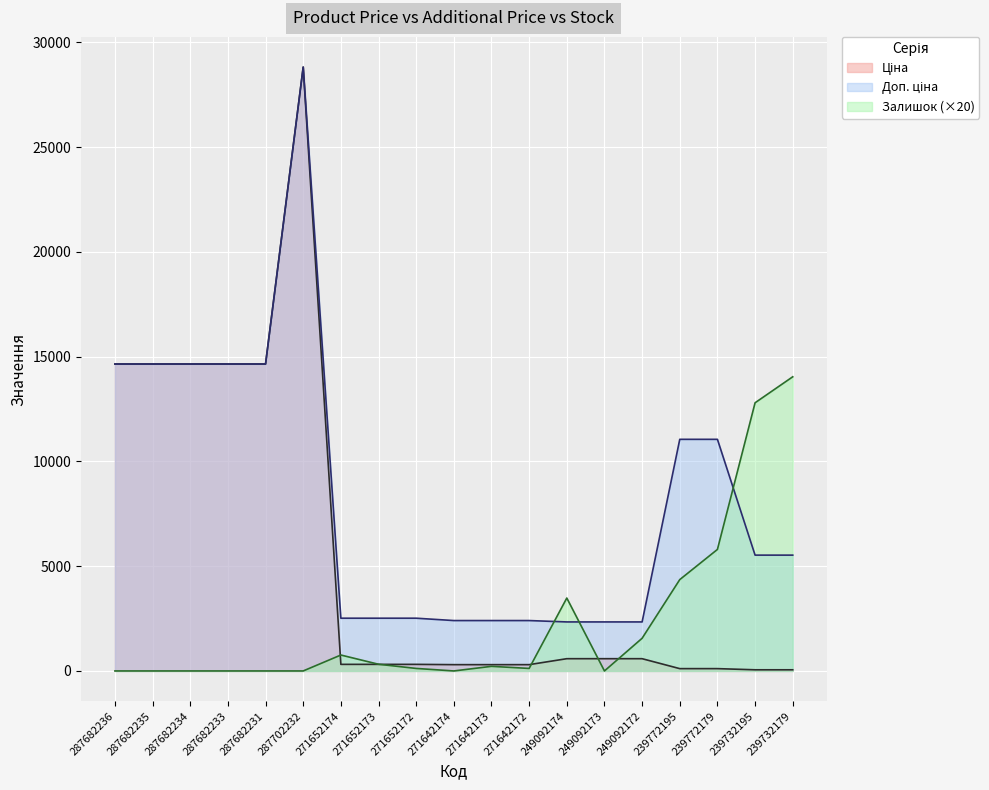

Which has a higher value, 287682235 or 287682234?

287682235